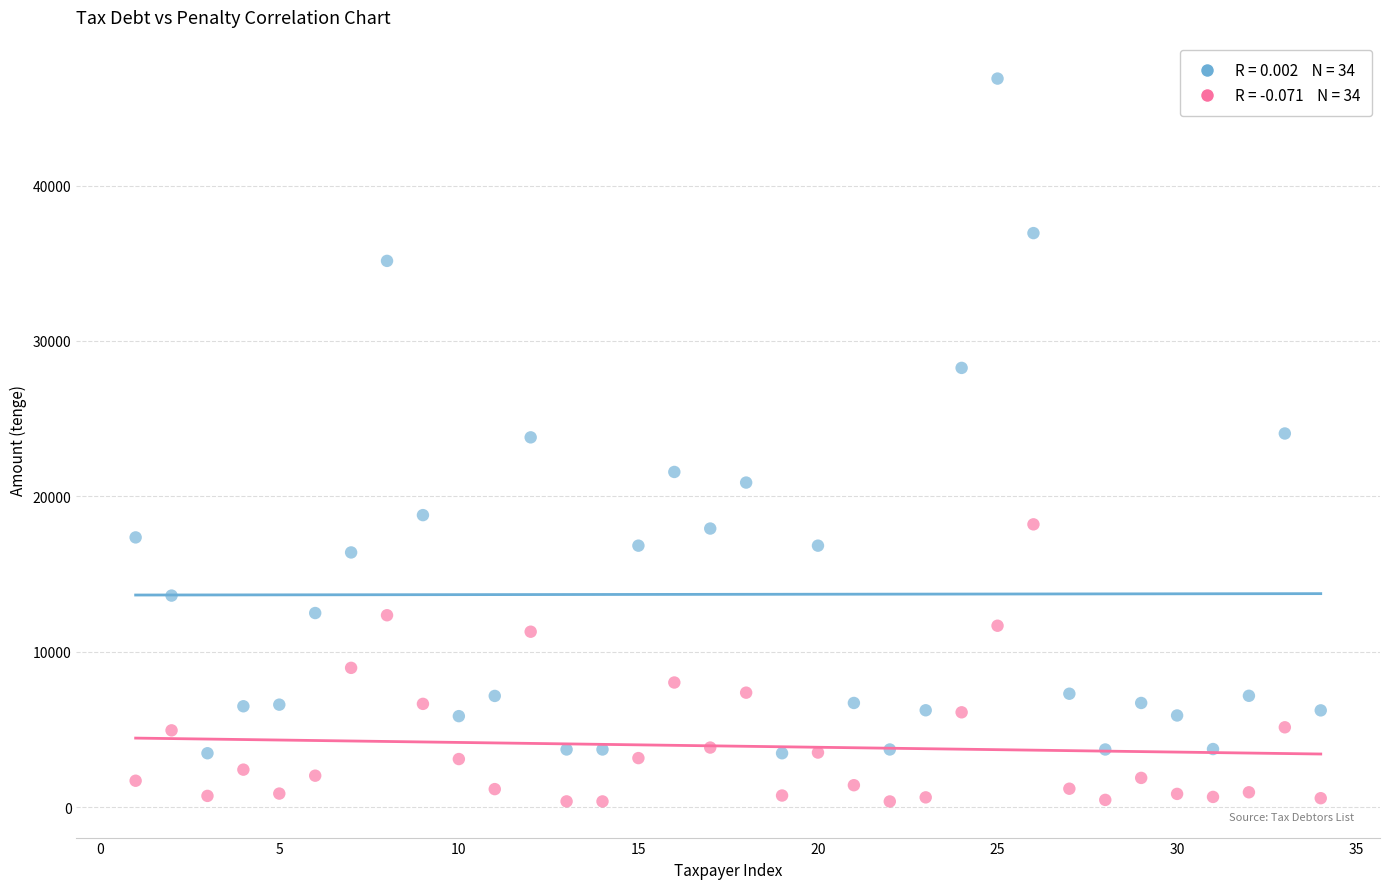

Across all data points, what is the range of X values (max minus min)?

33